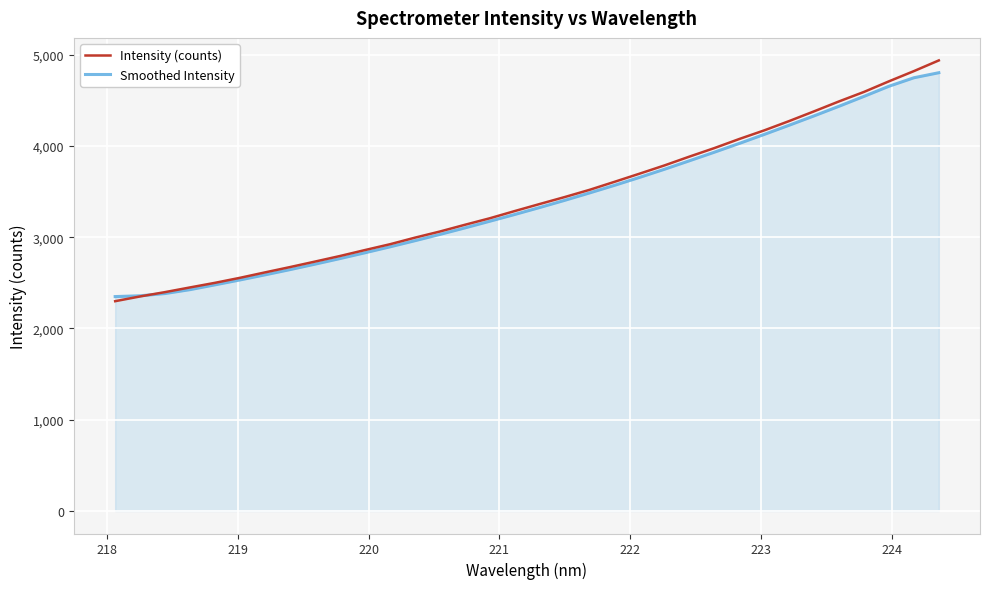

Which series has the largest range (max minus min)?

Intensity (counts)